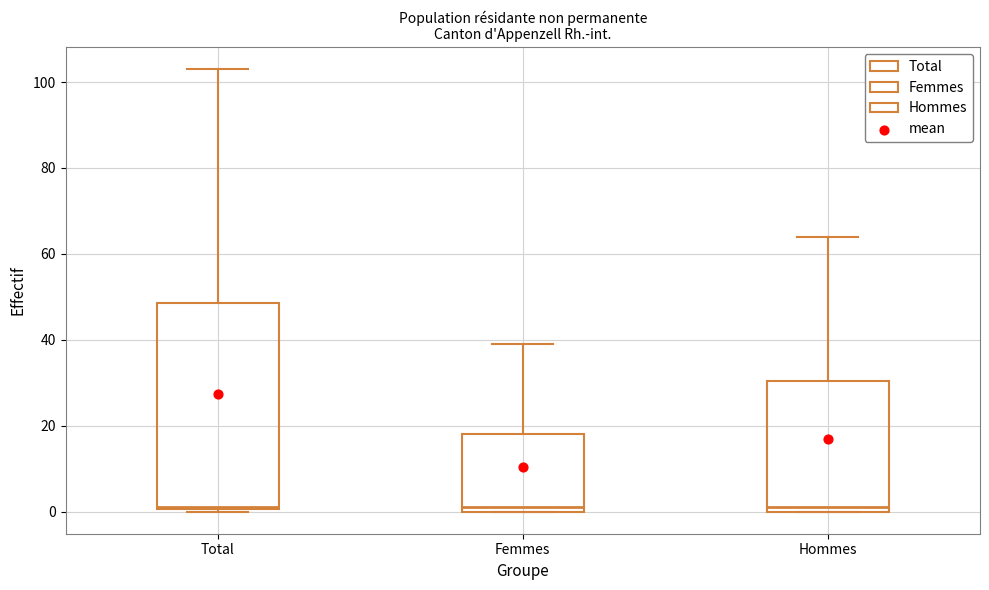

Where does the upper whisker of the box for Total end on the y-axis? The values are not printed on the chart, so give them approximately, as read against the axis.

104